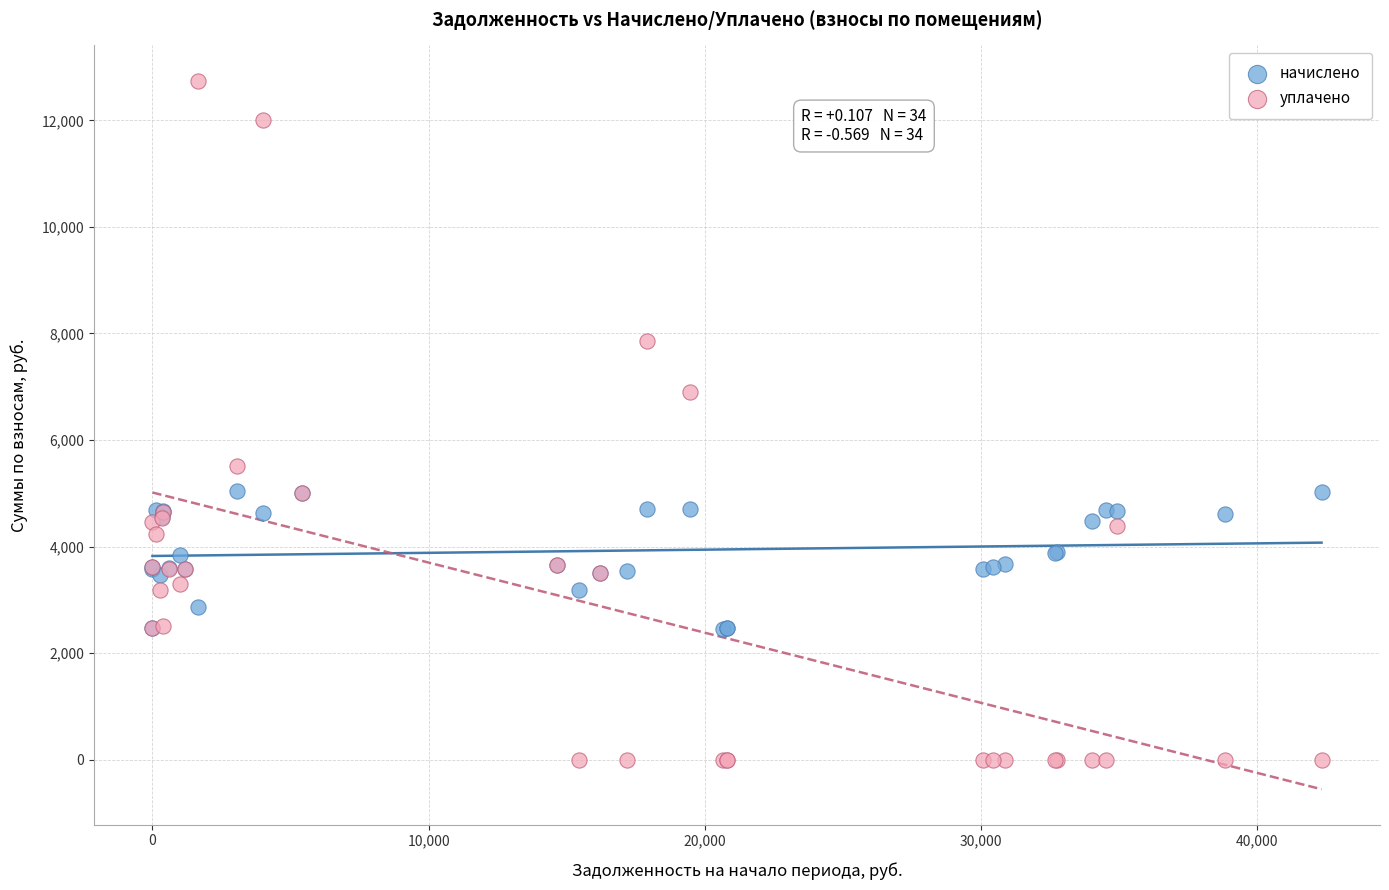

Which series contains the highest Y value?

уплачено